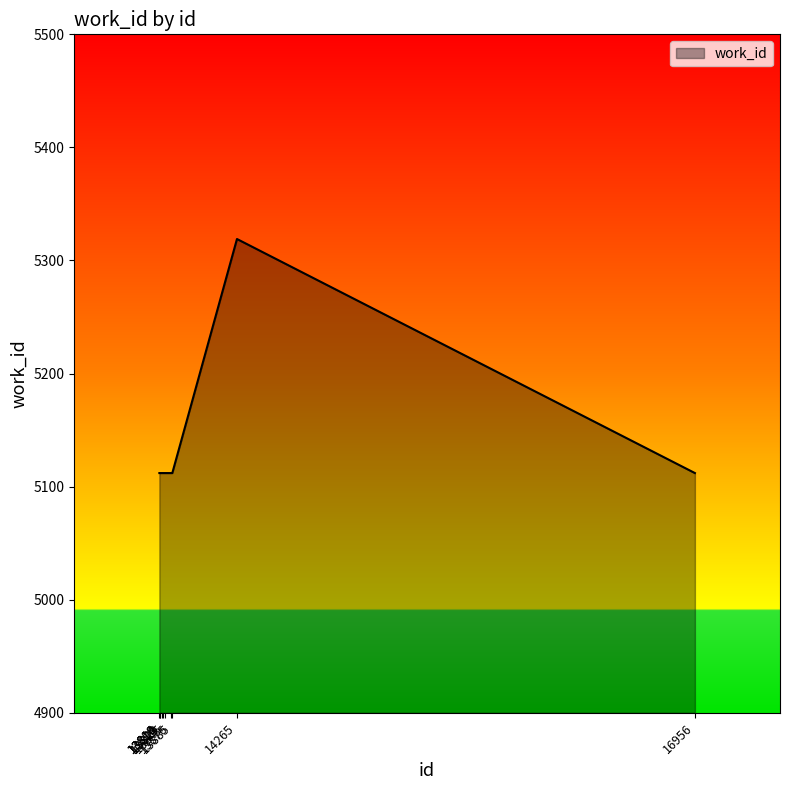

Reading left to right, transcribe all the data shown in this chart.

5112	5112	5112	5112	5112	5112	5112	5112	5319	5112